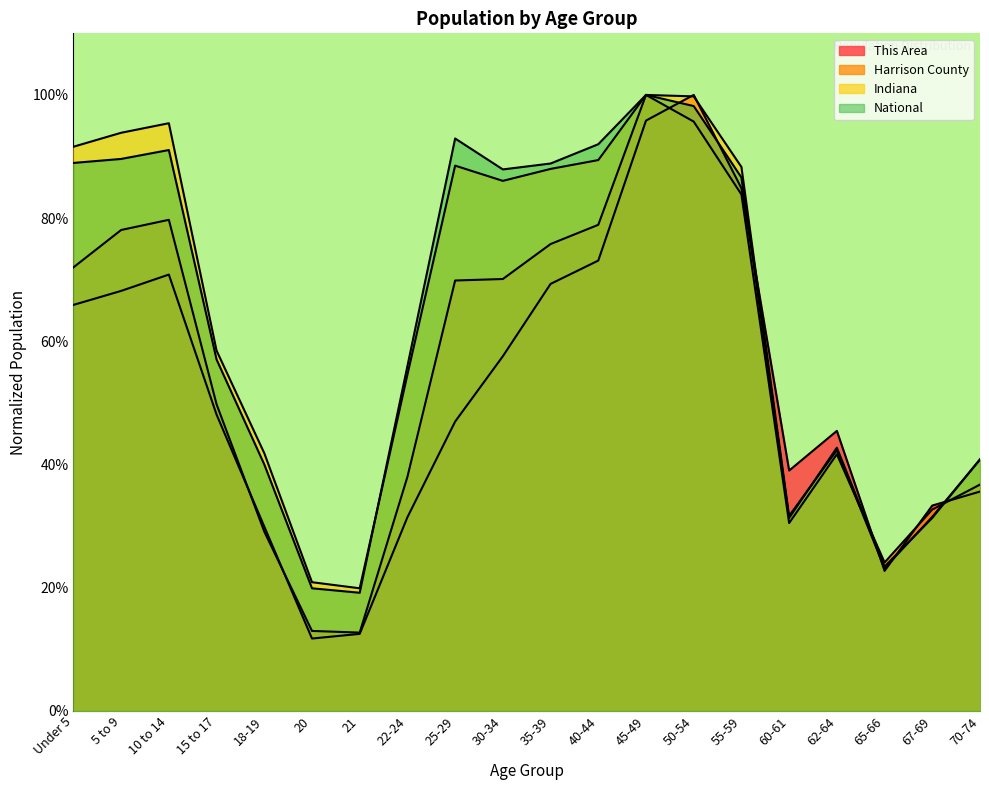

At 35-39, list the series in order from largest to smallest.

National, Indiana, Harrison County, This Area